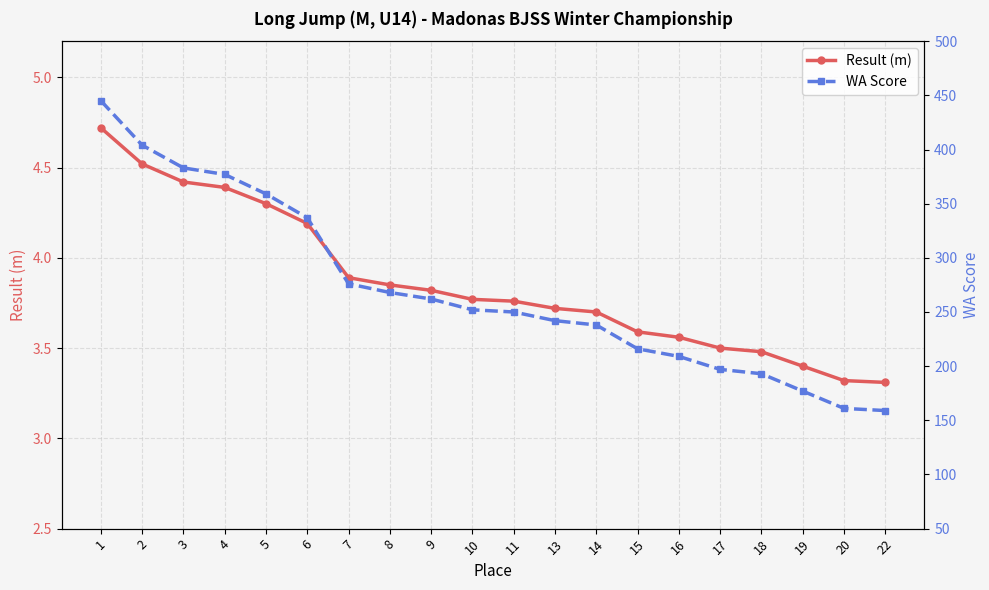

How many lines are shown in the chart?

2